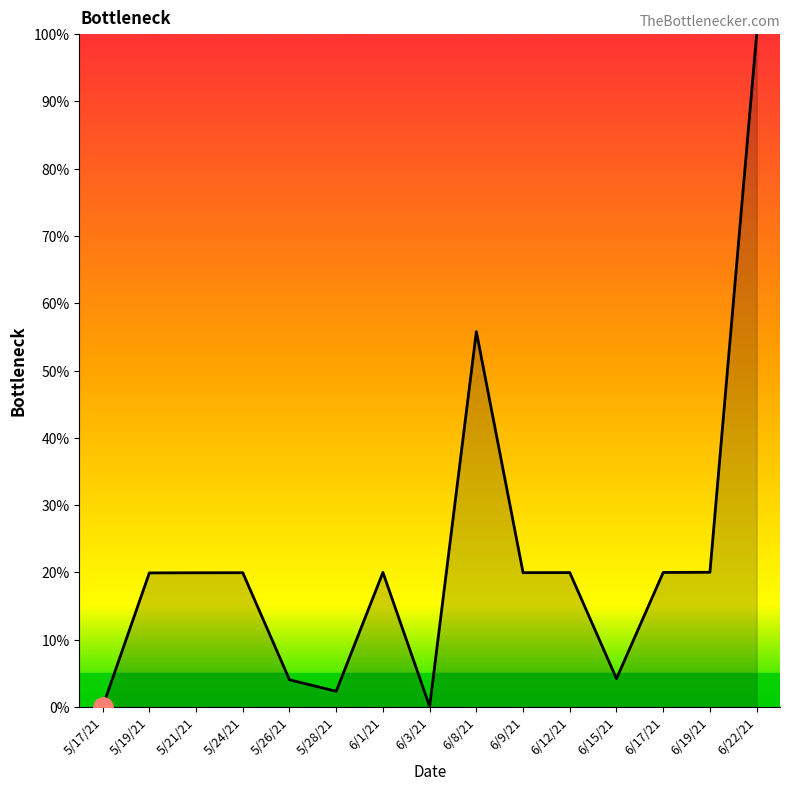

How many lines are shown in the chart?

1